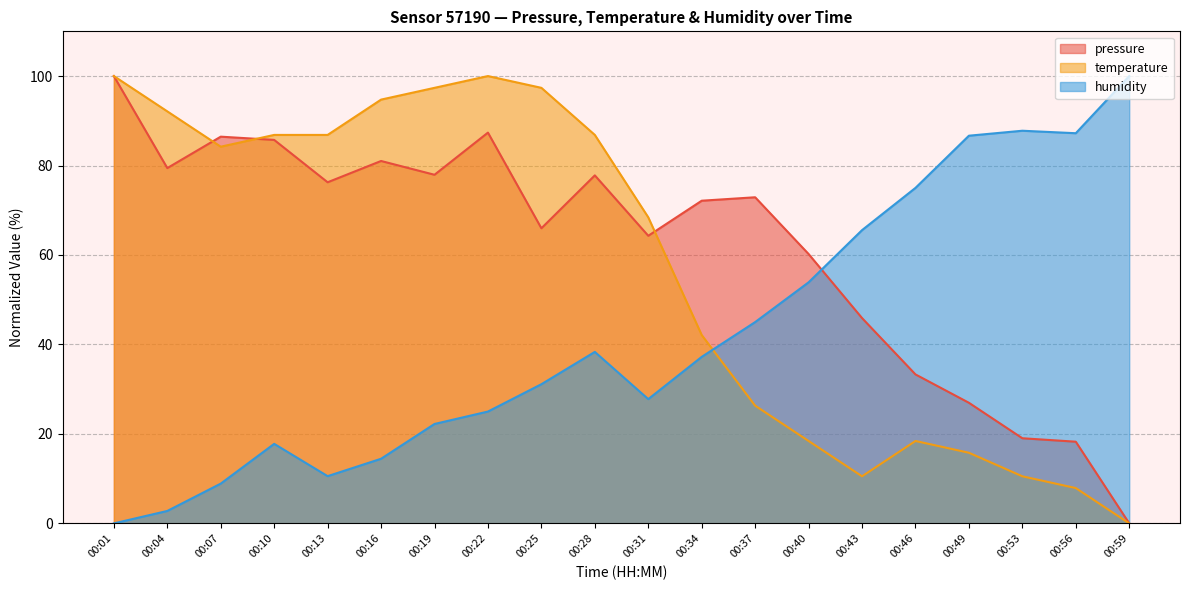

Which series ends up on top after the final intersection of temperature and pressure?

pressure